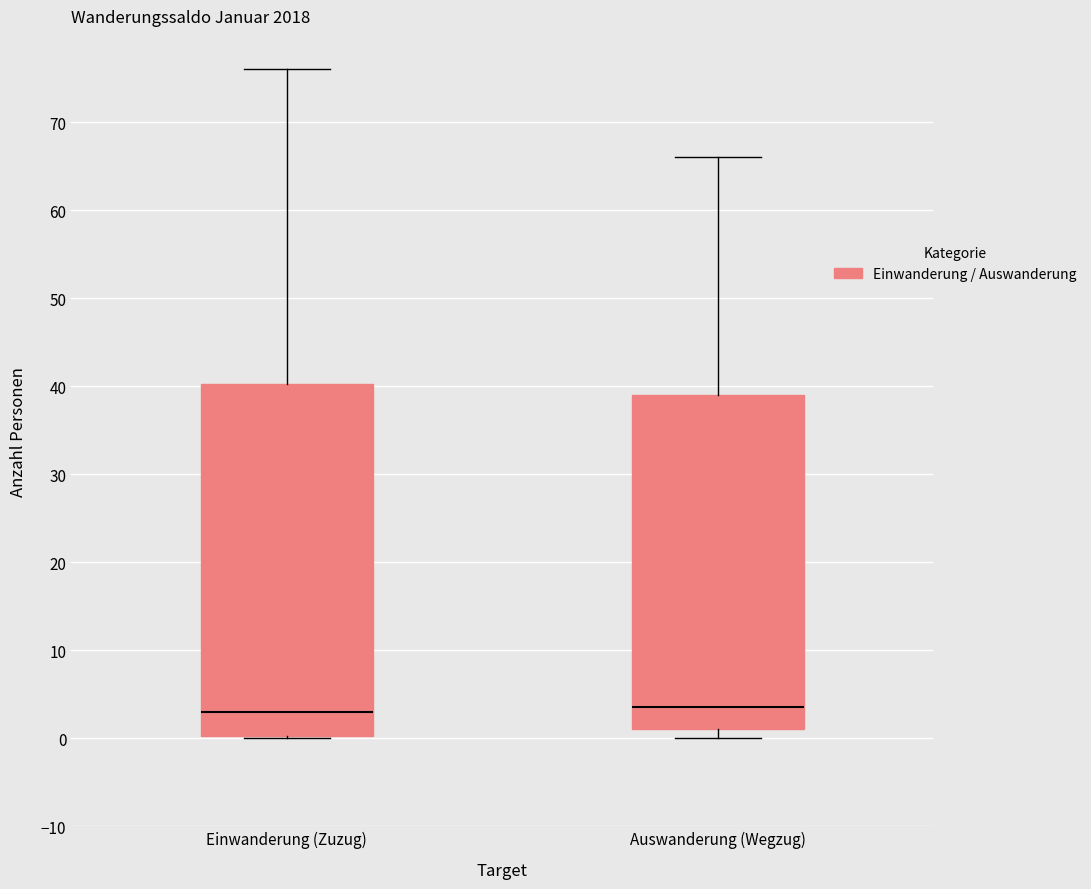

Where is the lower edge of the box for Auswanderung (Wegzug) on the y-axis? The values are not printed on the chart, so give them approximately, as read against the axis.

1